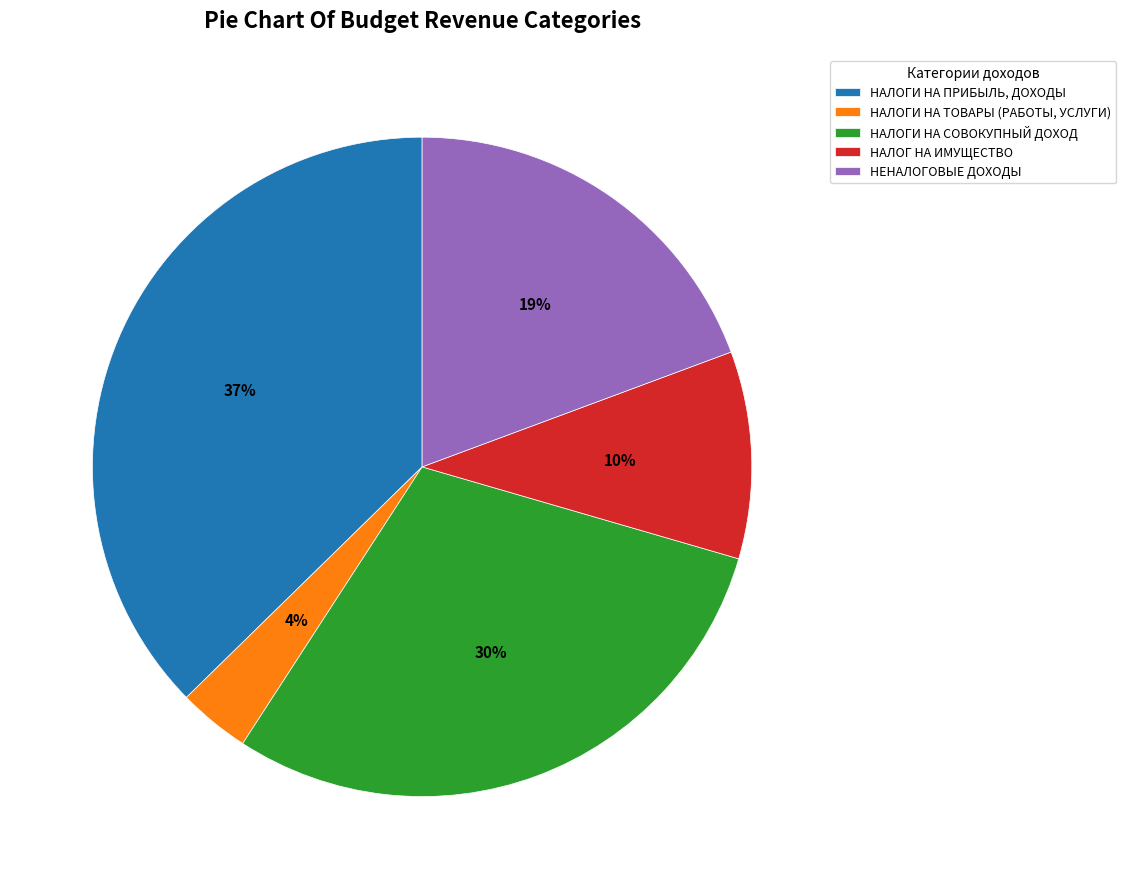

What is the smallest slice in the pie chart?

НАЛОГИ НА ТОВАРЫ (РАБОТЫ, УСЛУГИ)